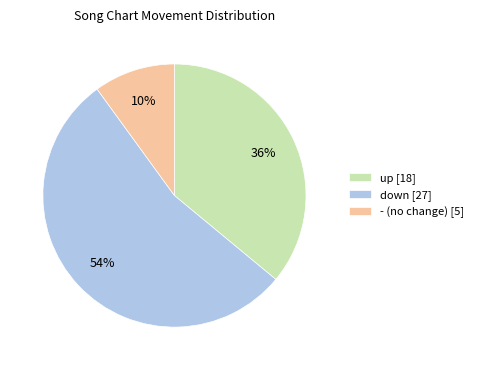

Which slice is the largest?

down